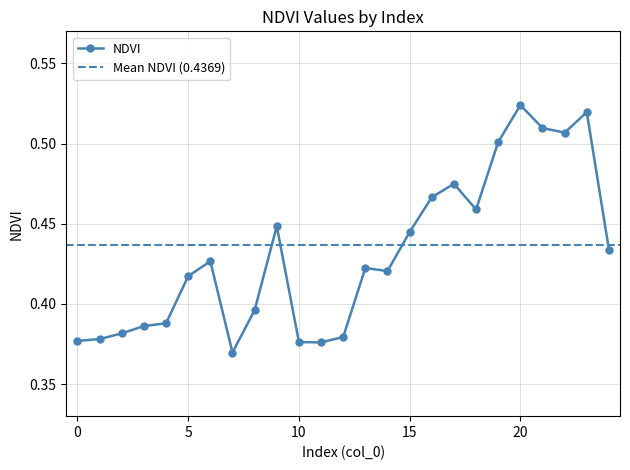

Is it true that the value at 6 is 0.8?

False